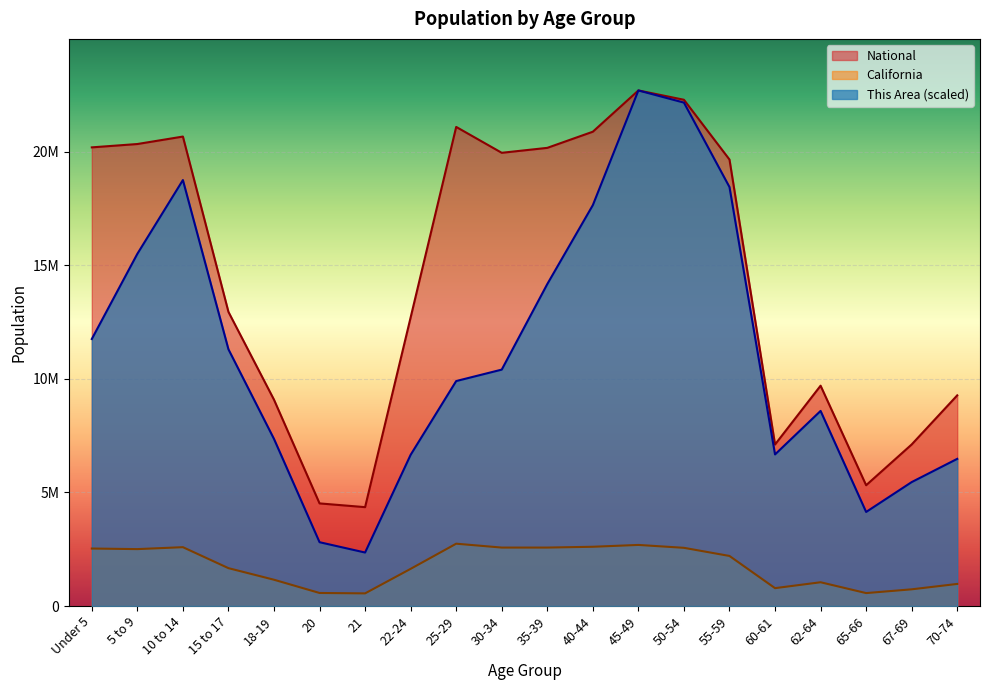

The value of National at 5 to 9 is 12369108.8. True or false?

False